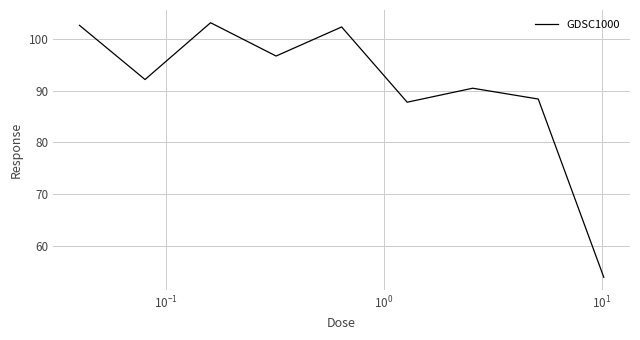

Reading left to right, extract all data points from this chart.

102.6	92.1	103.1	96.7	102.3	87.8	90.4	88.4	54.0